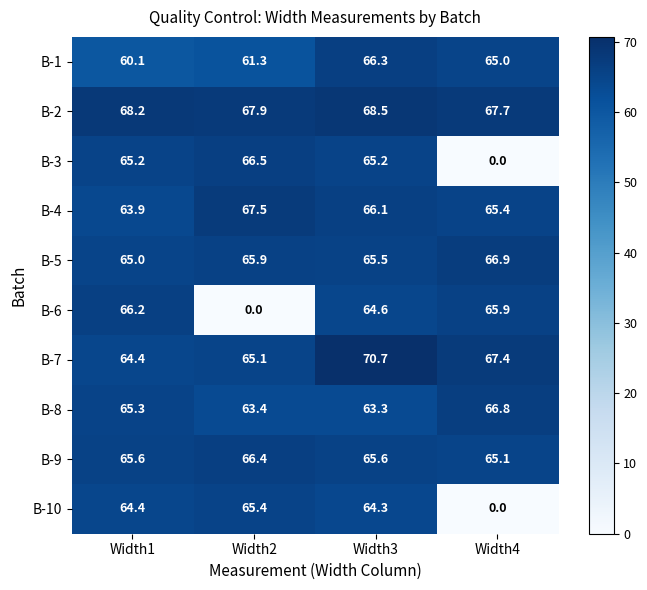

What is the sum of the B-9 values at Width4 and Width3?

130.7